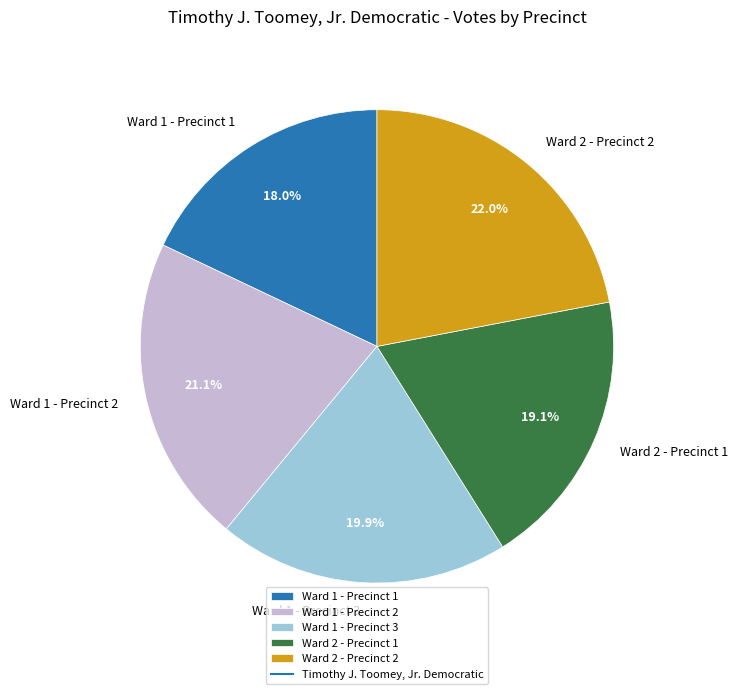

Approximately how many times larger is the value at Ward 2 - Precinct 2 compared to Ward 1 - Precinct 3?

1.1